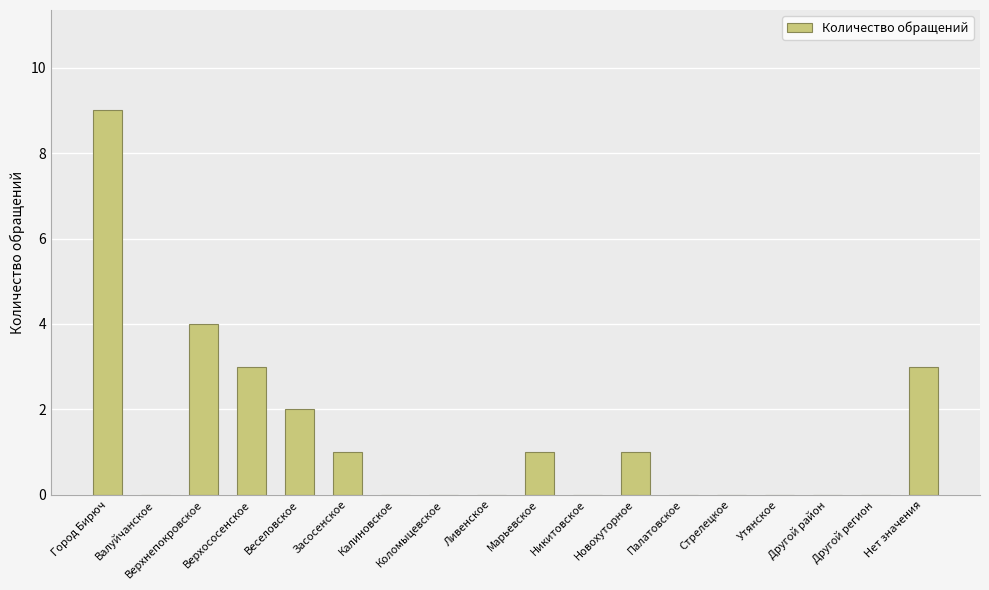

What is the change in value from Верхососенское to Ливенское?

-3